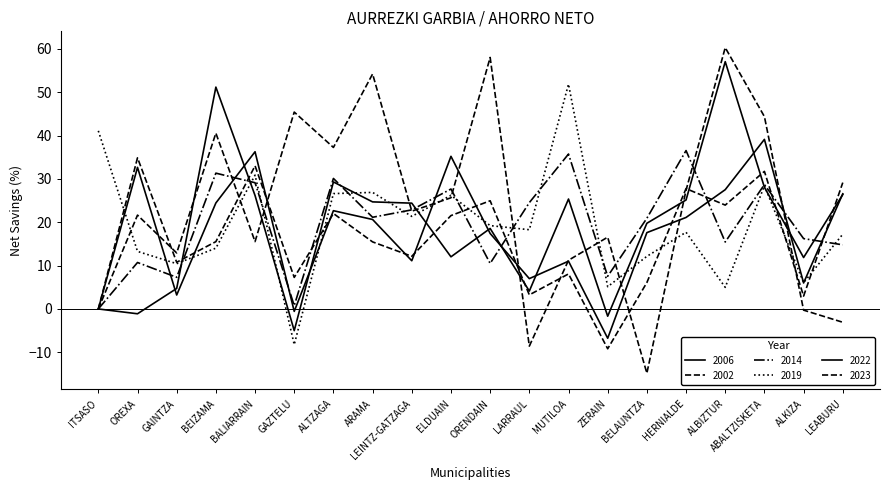

Where is the first local minimum for 2019?

GAINTZA